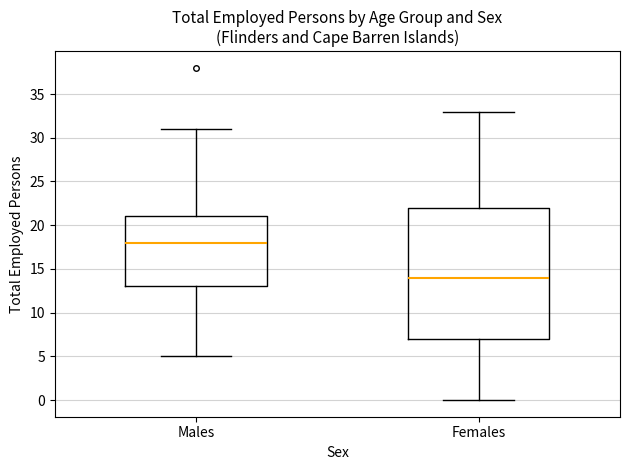

Reading left to right, read every box against the y-axis: the position of its median line, the range the box covers, and the ends of its whiskers. The values are not printed on the chart, so give them approximately, as read against the axis.

Males: median 18, box 13 to 21, whiskers 5 to 31
Females: median 14, box 7 to 22, whiskers 0 to 33